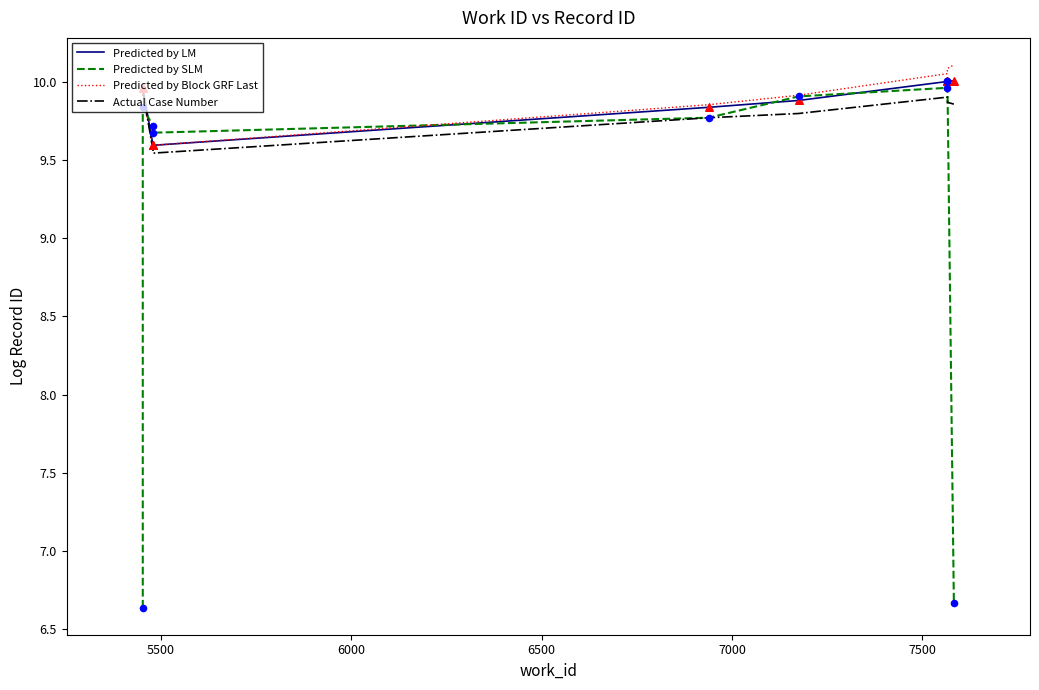

What are all the series names shown in the legend?

Predicted by LM, Predicted by SLM, Predicted by Block GRF Last, Actual Case Number